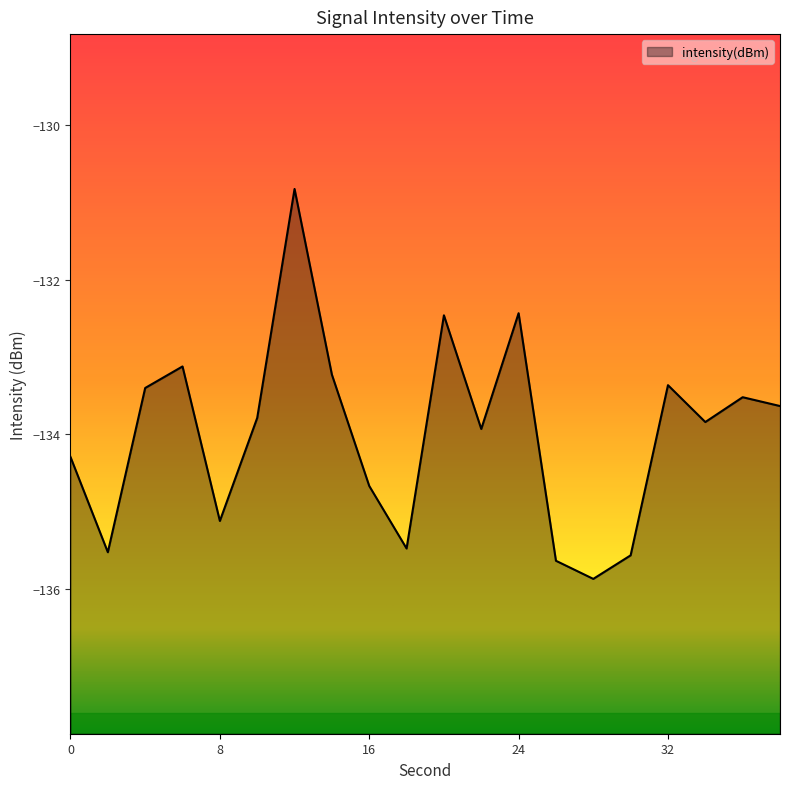

Read the value at 32.

-133.4